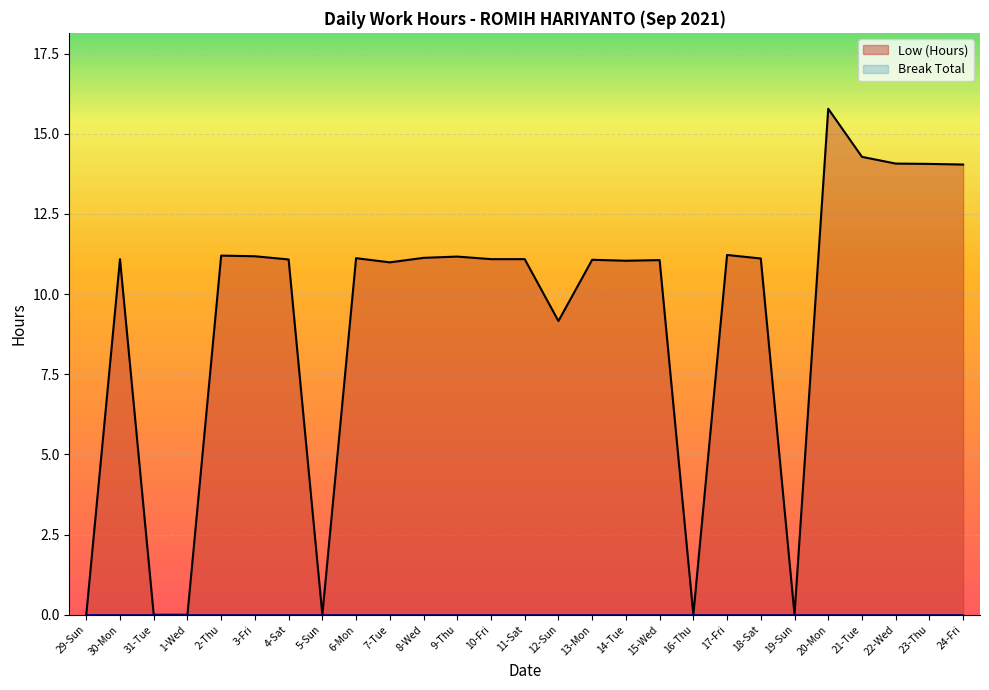

What is the difference between the maximum and minimum values?

15.8